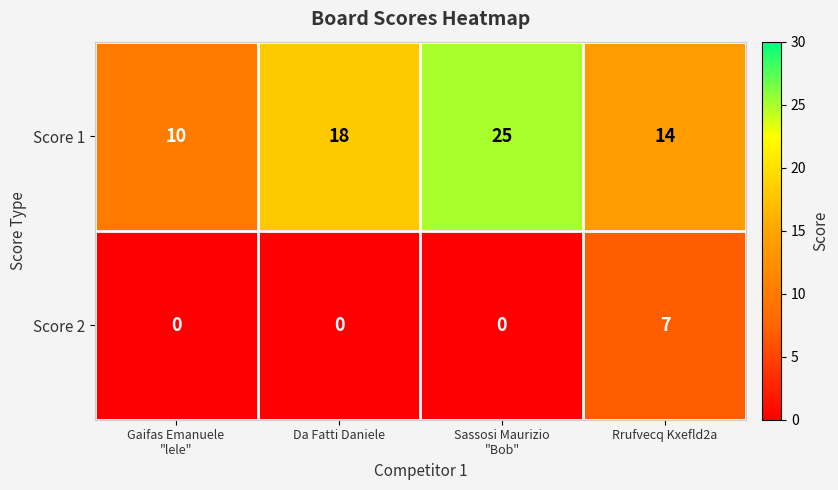

What is the greatest value displayed?

25